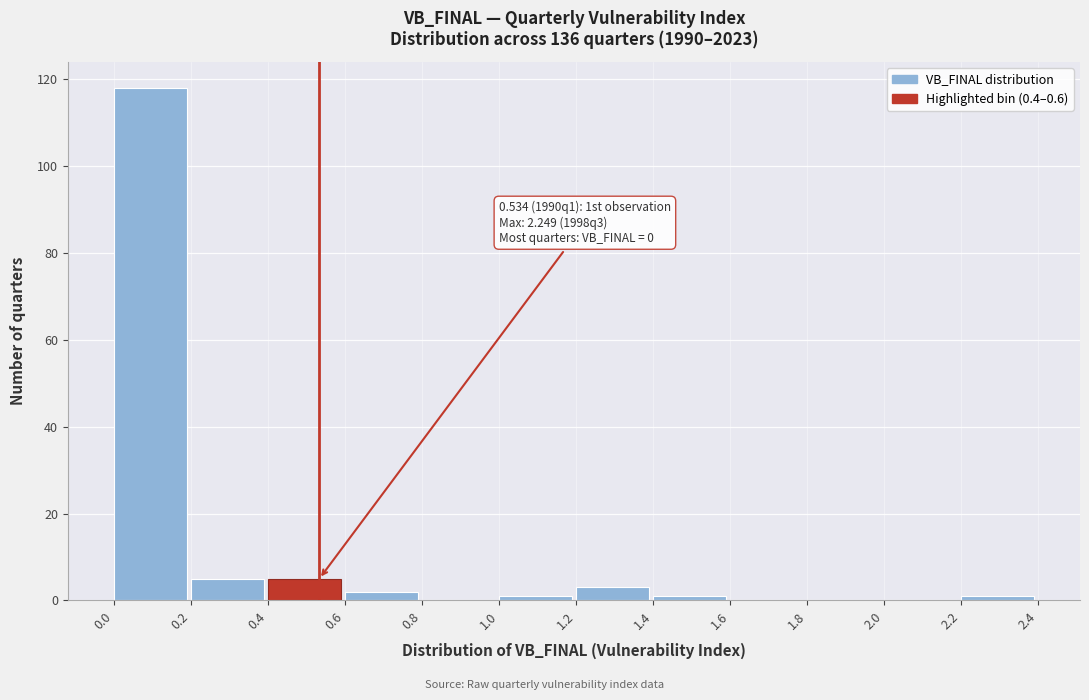

Over which range of the x-axis is the bar tallest?

0.0 to 0.2